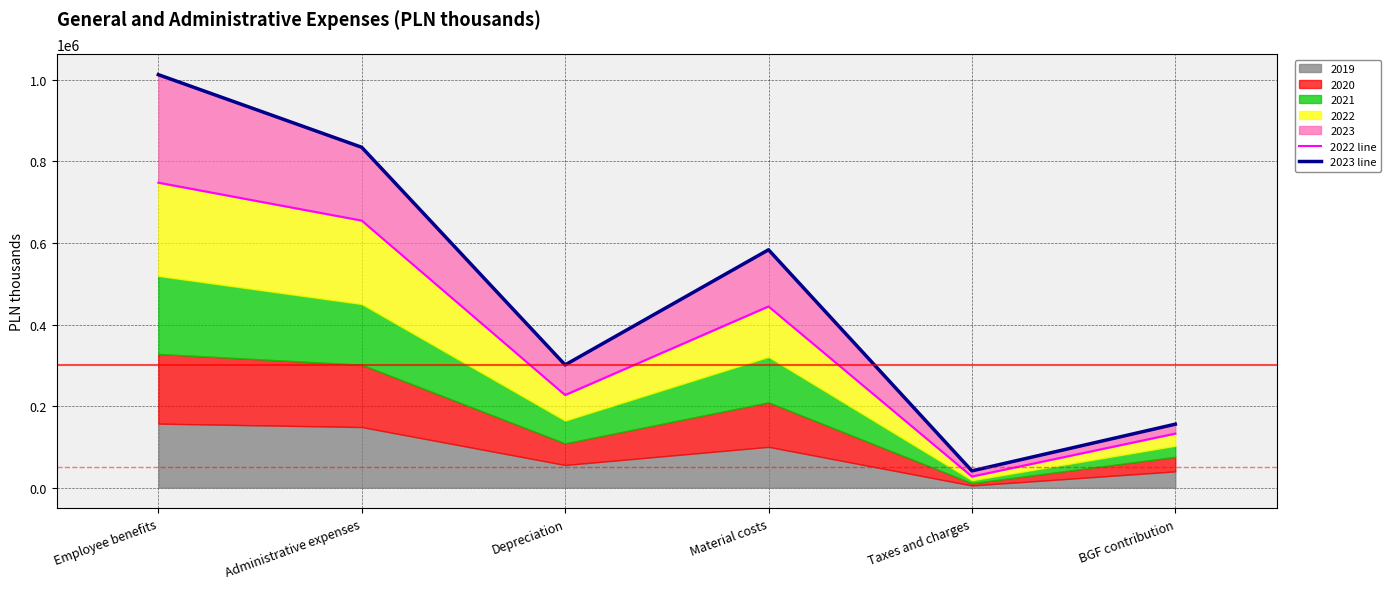

Is it true that 2023 line equals 301023 at Depreciation?

True